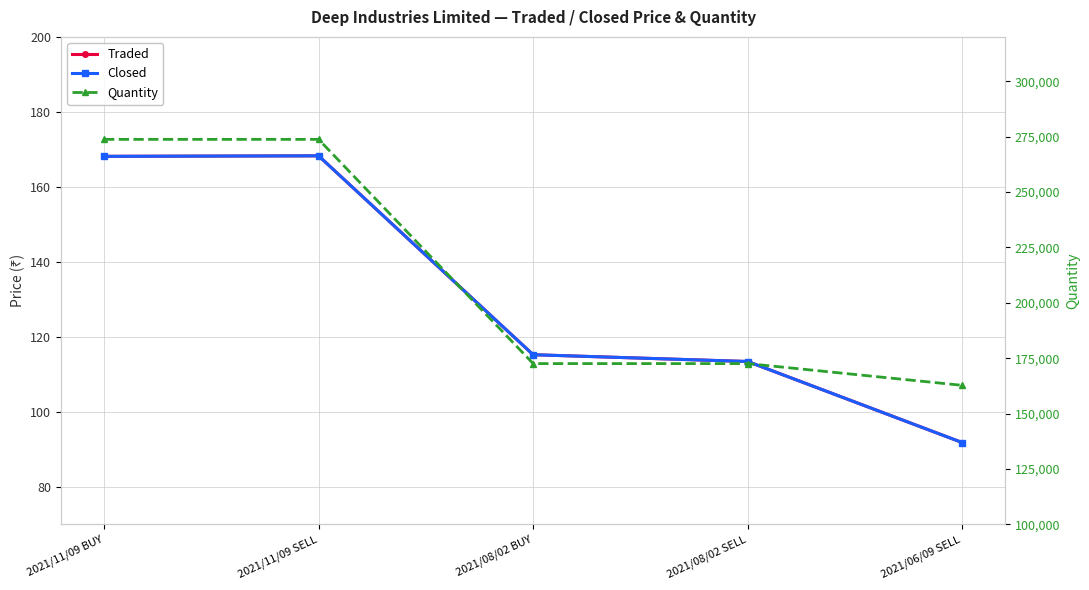

At which label does Traded reach its minimum?

2021/06/09 SELL